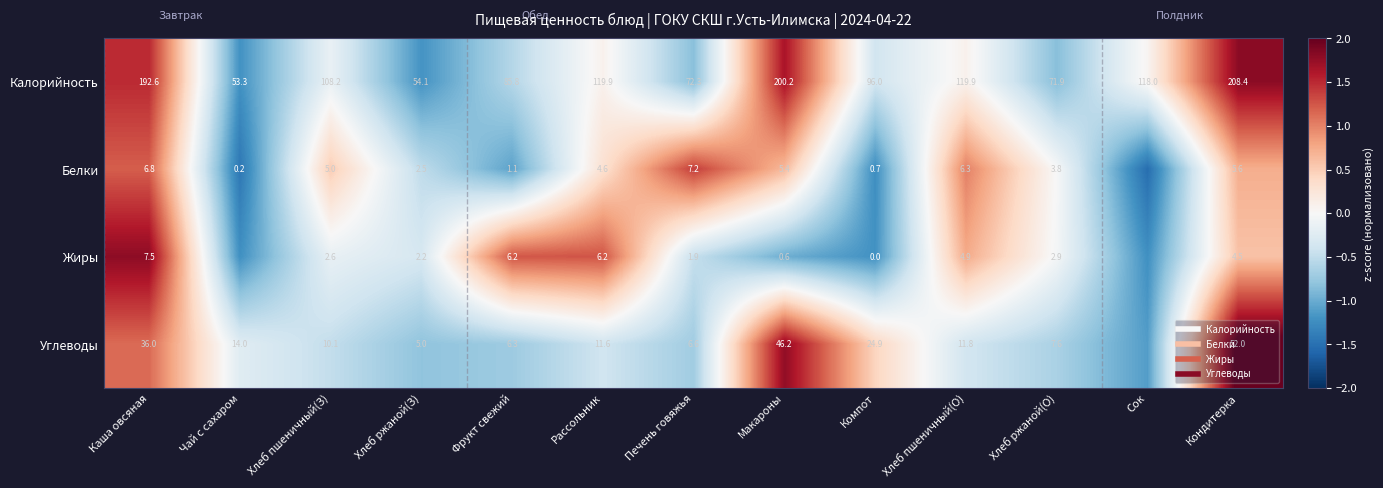

At which label does Калорийность reach its peak?

Кондитерка